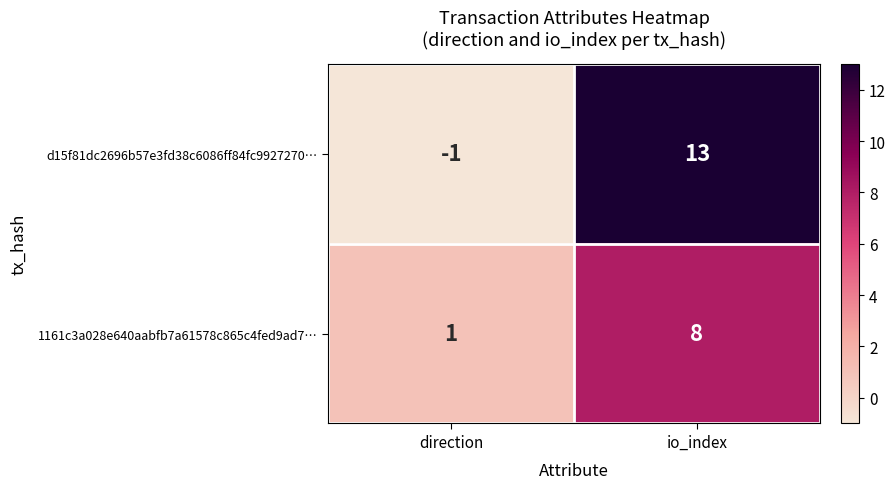

At which category is the sum across all series the highest?

io_index